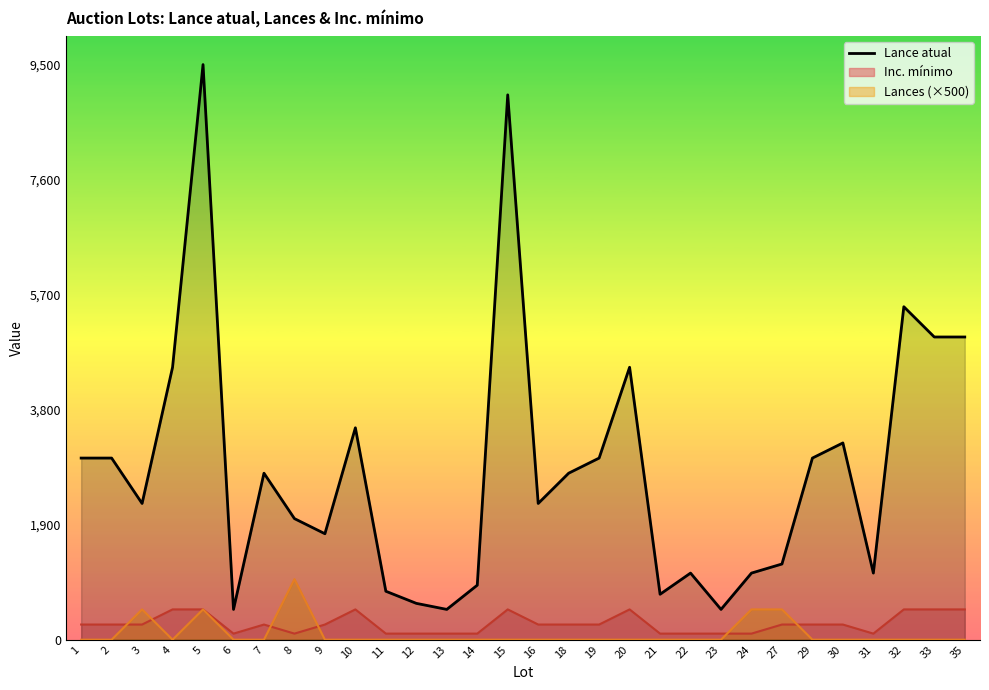

The value at 22 is 1100. True or false?

True